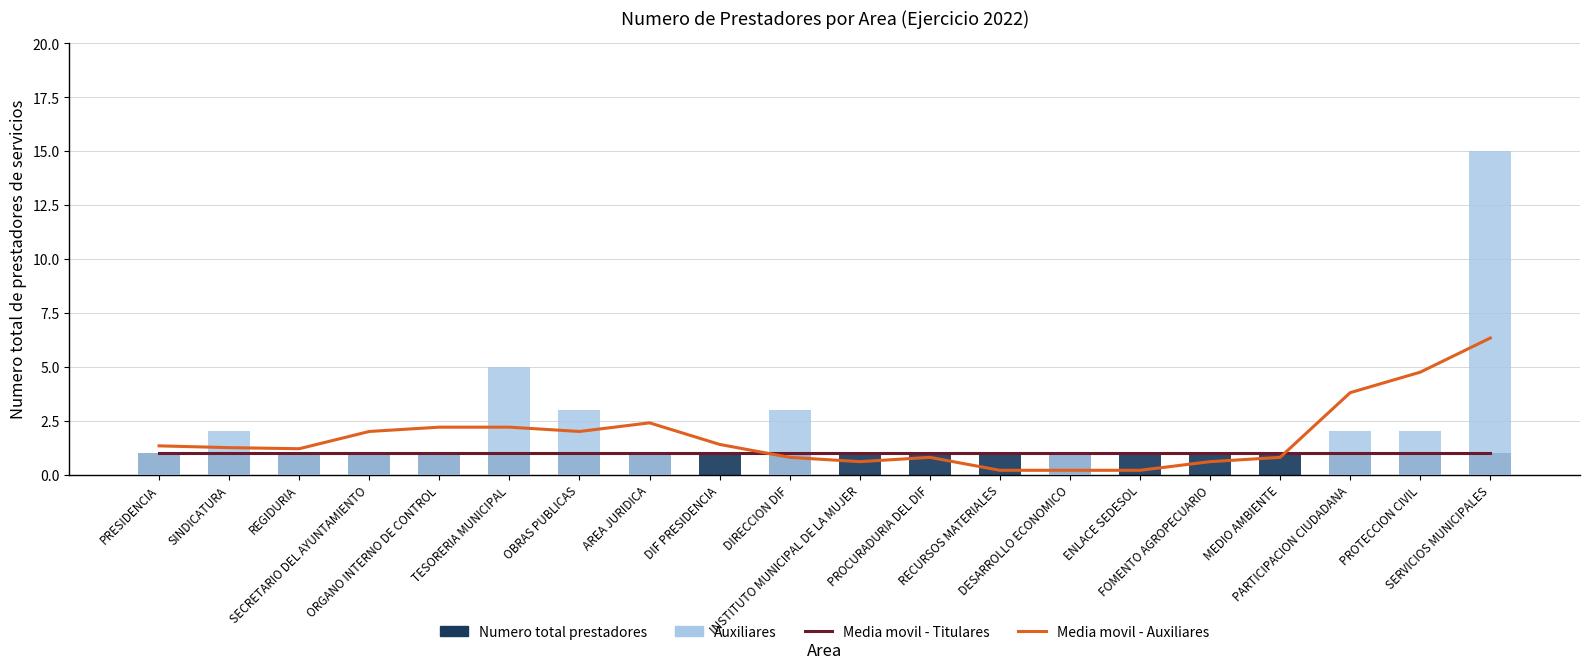

Which series has the largest total across all categories?

Auxiliares